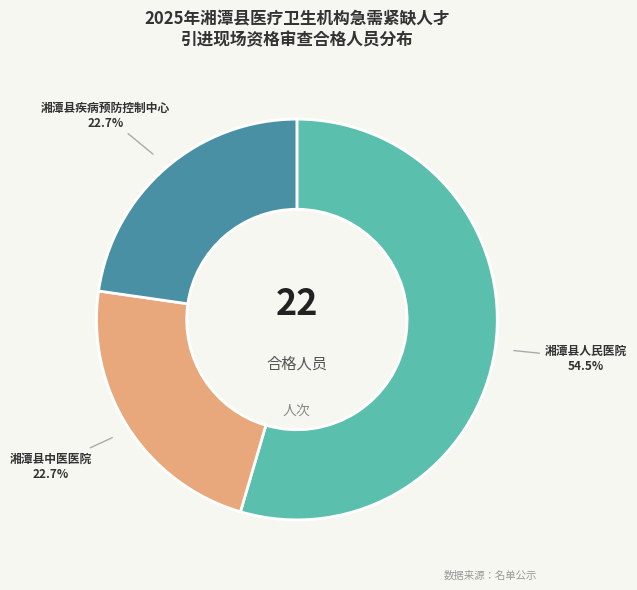

Approximately how many times larger is the value at 湘潭县疾病预防控制中心 compared to 湘潭县中医医院?

1.0